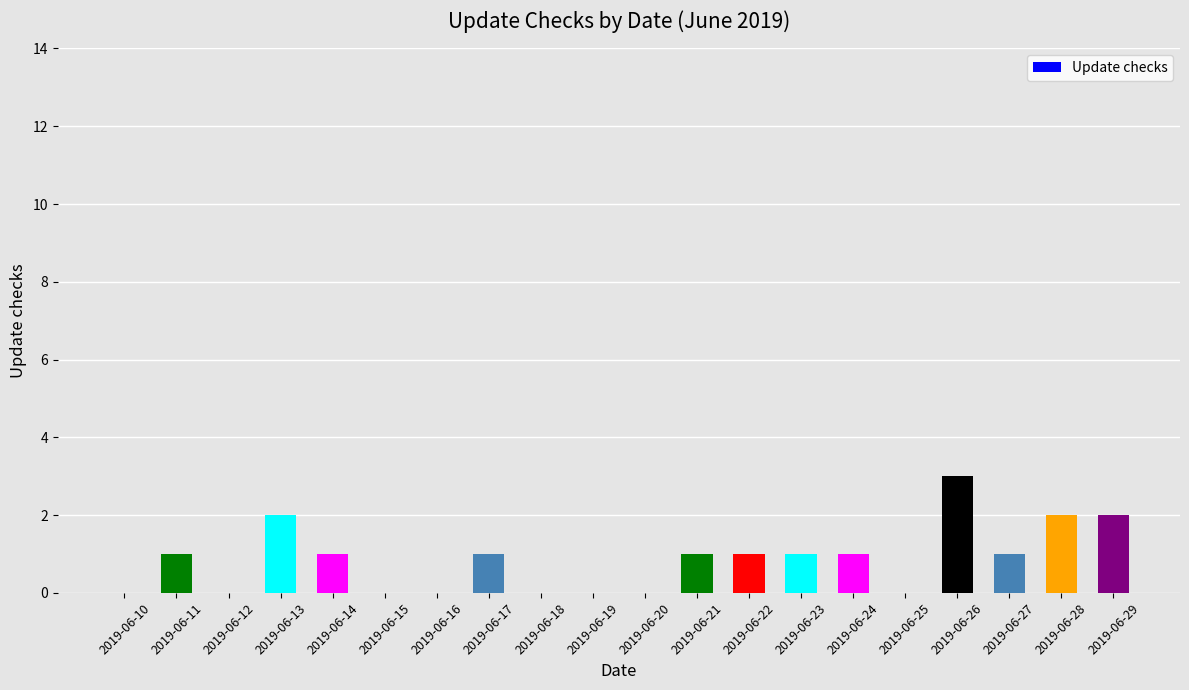

Count the number of data series in this chart.

1